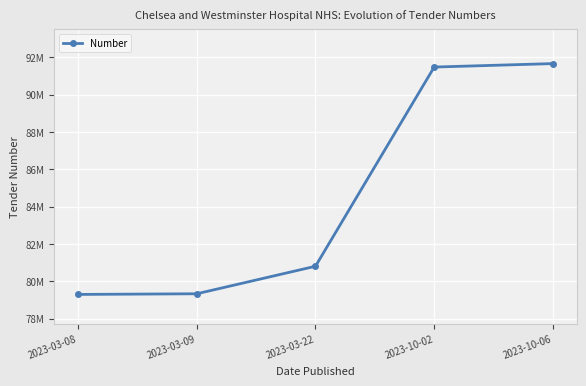

What is the change in value from 2023-03-09 to 2023-10-02?

+12137183